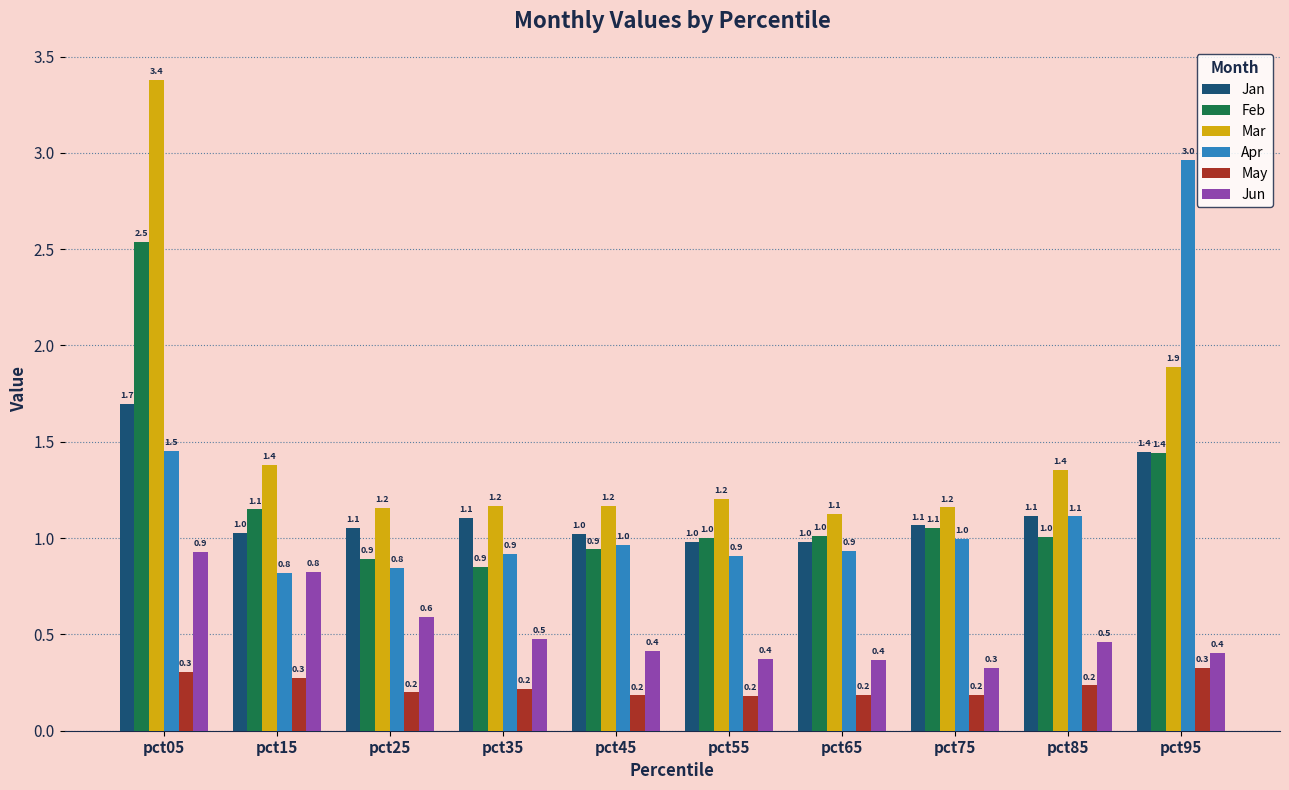

Rank the series at pct25 from highest to lowest value.

Mar, Jan, Feb, Apr, Jun, May